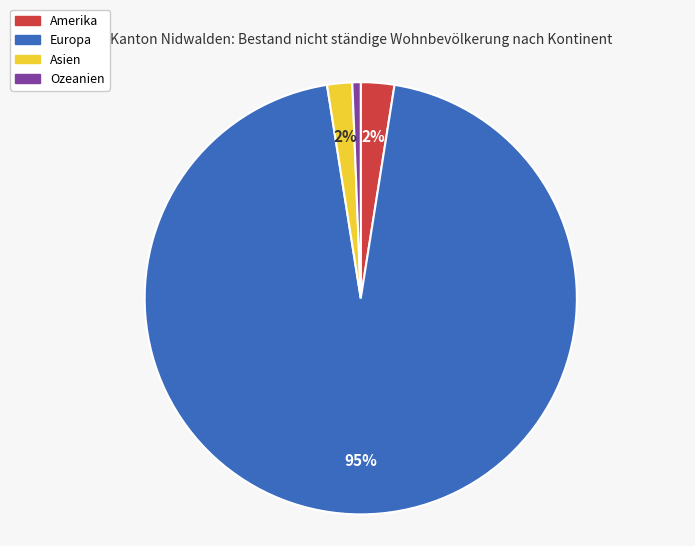

Count the number of slices in the pie.

4